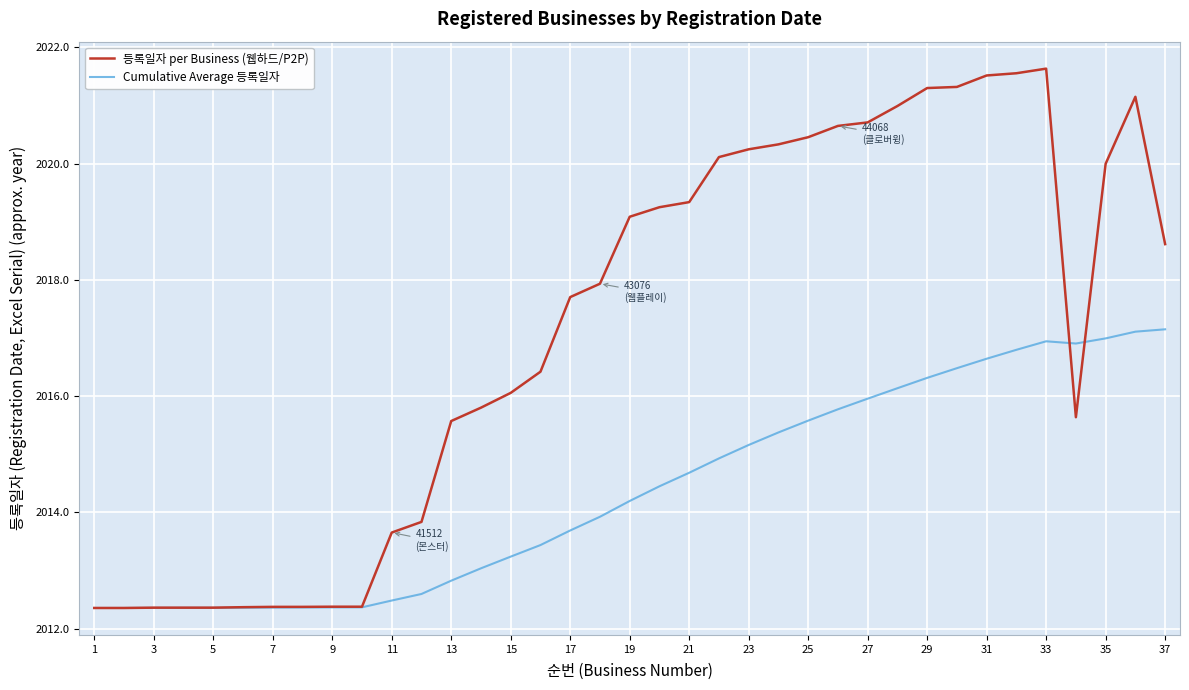

What is the lowest value of the 등록일자 per Business (웹하드/P2P) series?

2012.4